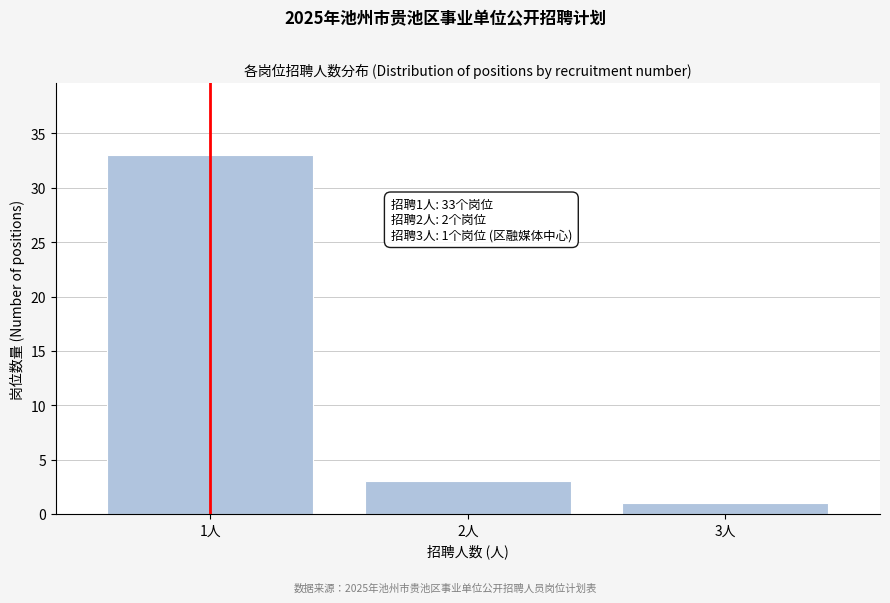

Reading left to right, extract all data points from this chart.

33	3	1